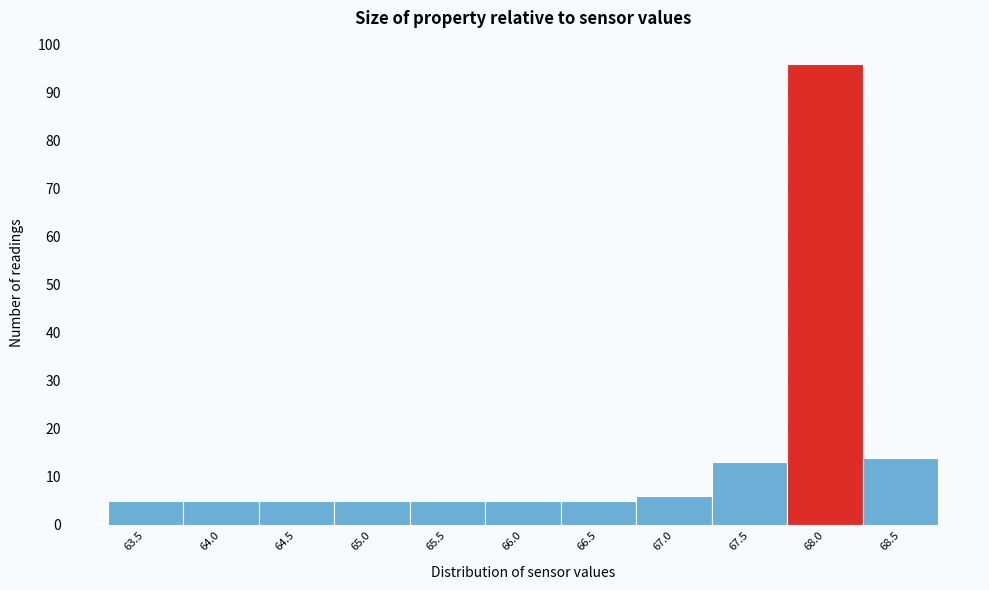

Reading left to right, transcribe all the data shown in this chart.

5	5	5	5	5	5	5	6	13	96	14